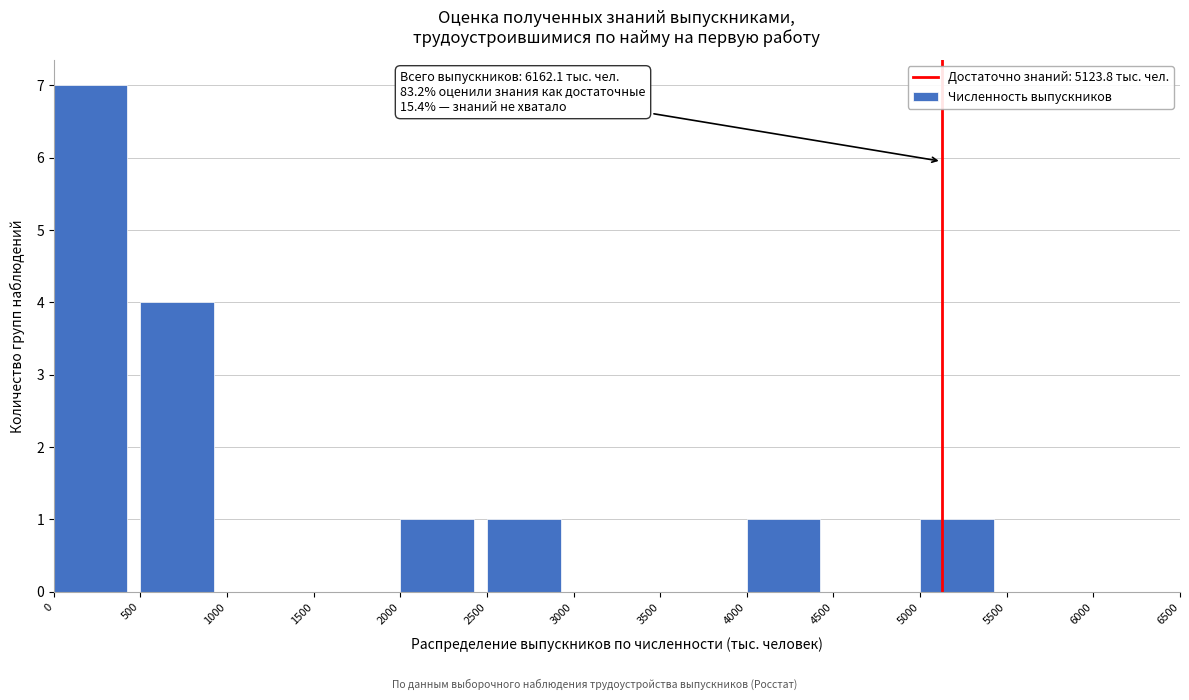

Which range on the x-axis has the tallest bar?

0 to 500